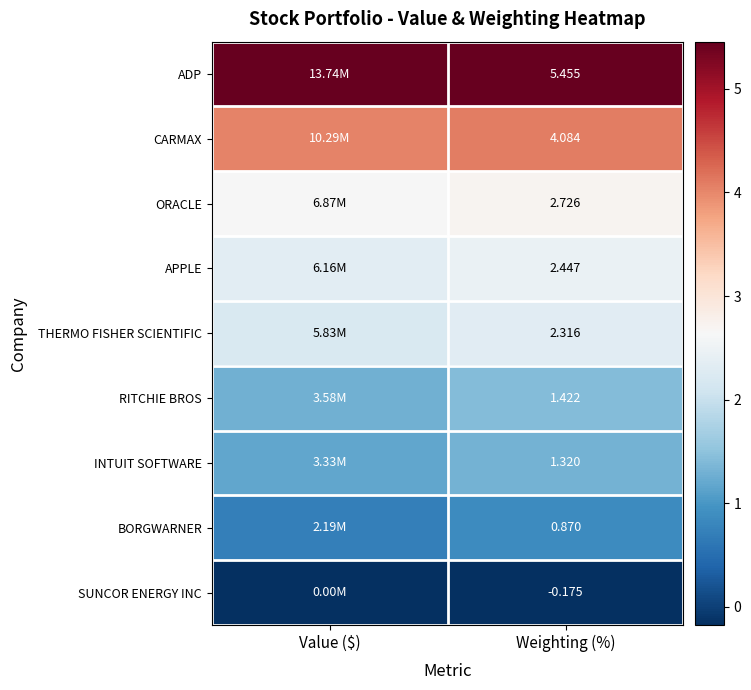

True or false: CARMAX has a value of 4.1 at Weighting (%).

True